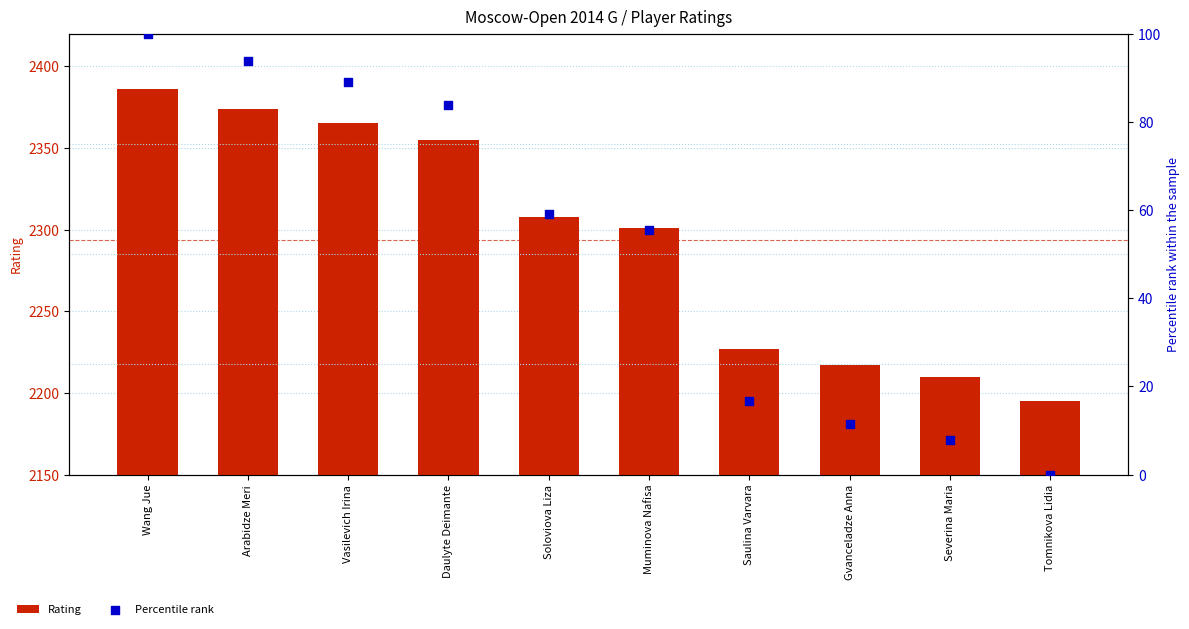

Which series contains the lowest Y value?

Percentile rank